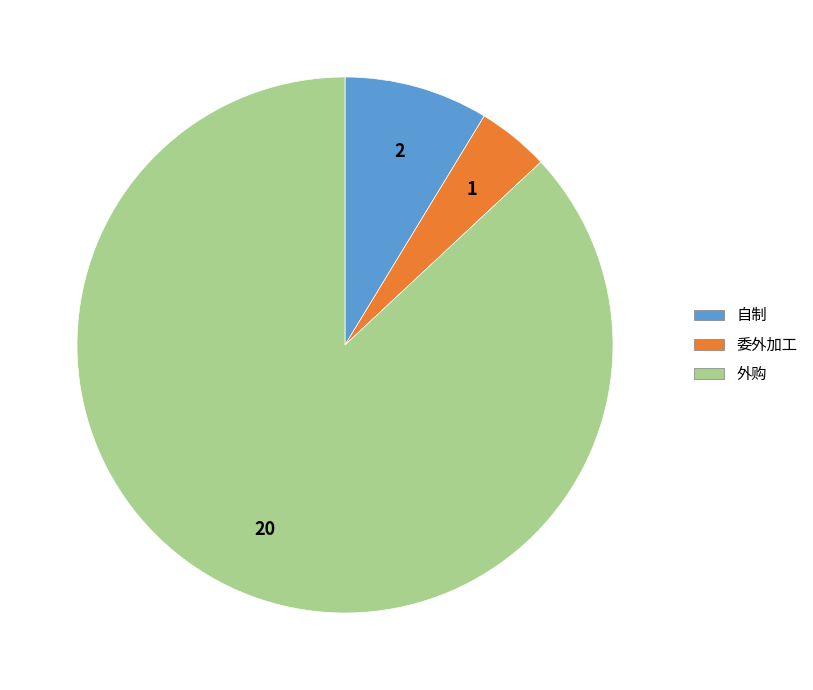

What is the smallest slice in the pie chart?

委外加工